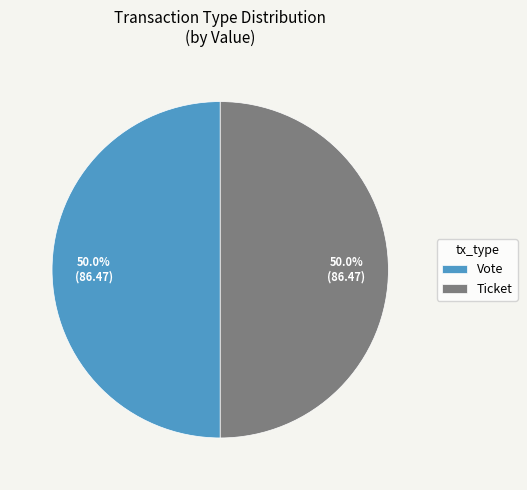

Combined, what portion of the pie is Ticket and Vote?

100.0%